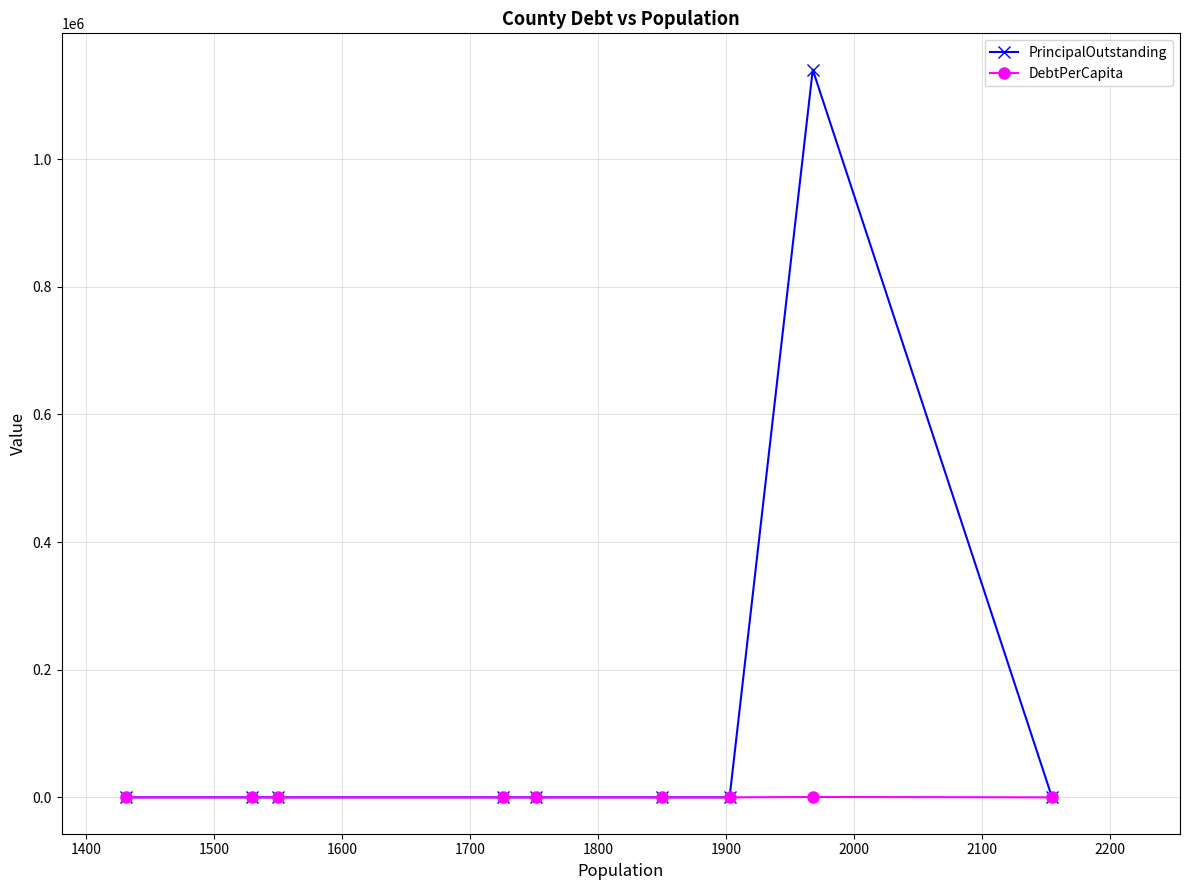

Which series has the largest total across all categories?

PrincipalOutstanding